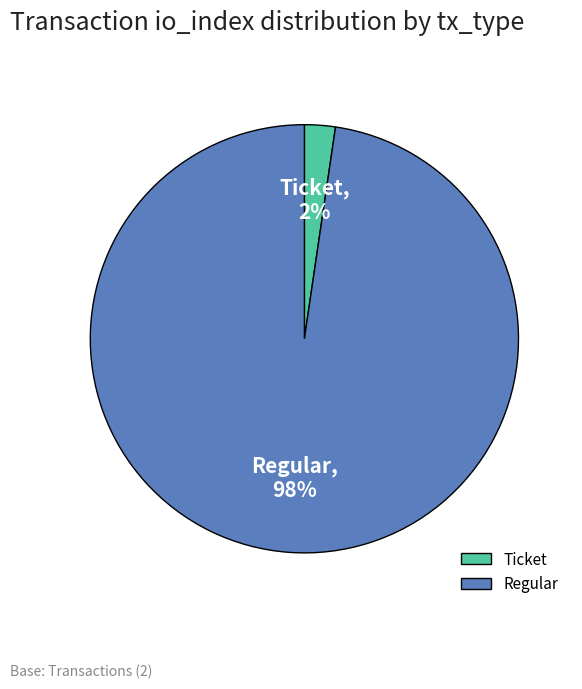

What is the smallest slice in the pie chart?

Ticket